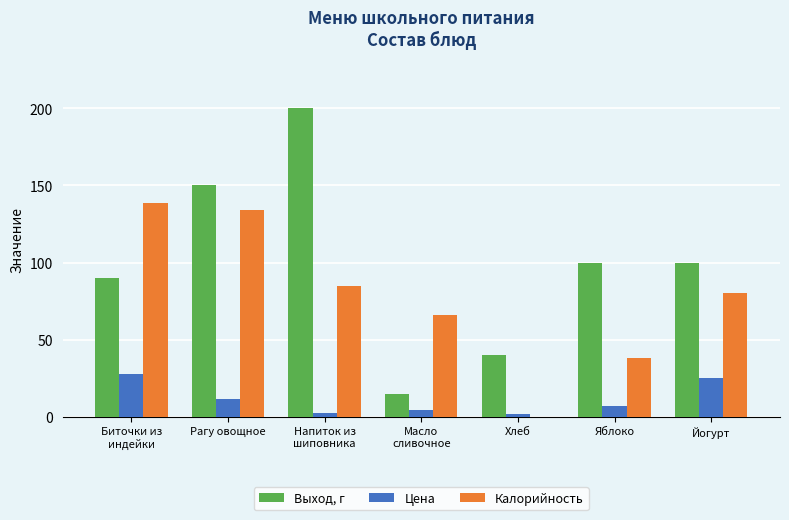

Which series changed the most between Рагу овощное and Хлеб?

Калорийность